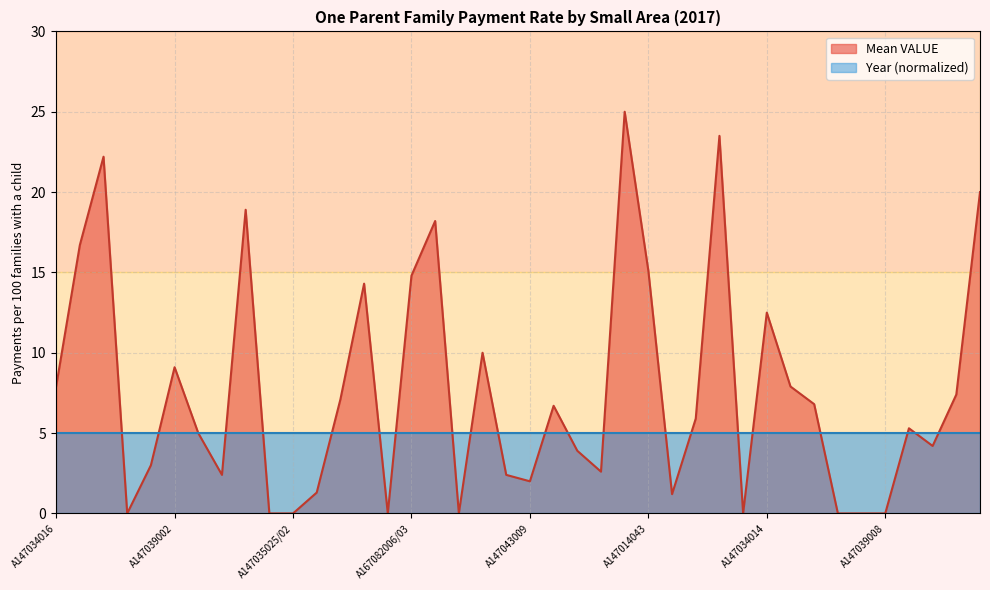

The value at A147034002 is 0.0. True or false?

True